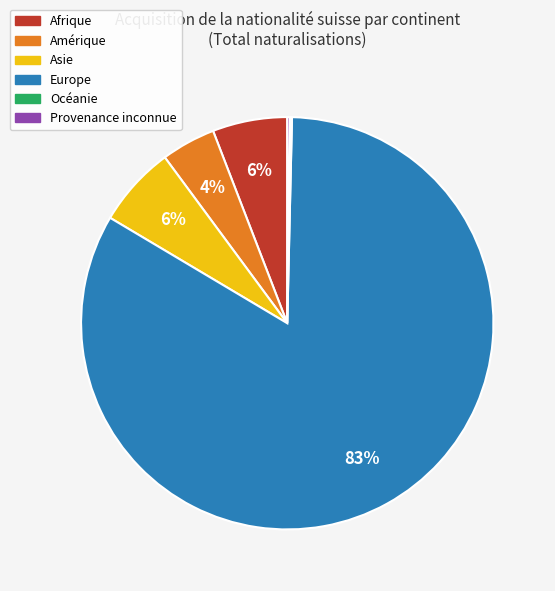

The Amérique slice represents 13% of the pie. True or false?

False